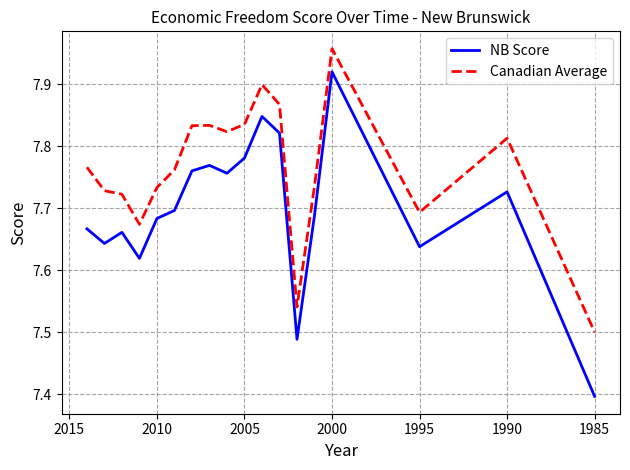

The Canadian Average series shows 3.8 at 1980. True or false?

False